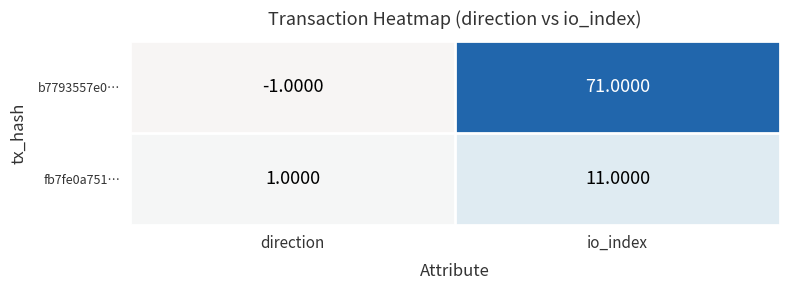

How many values in b7793557e0… are above zero?

1